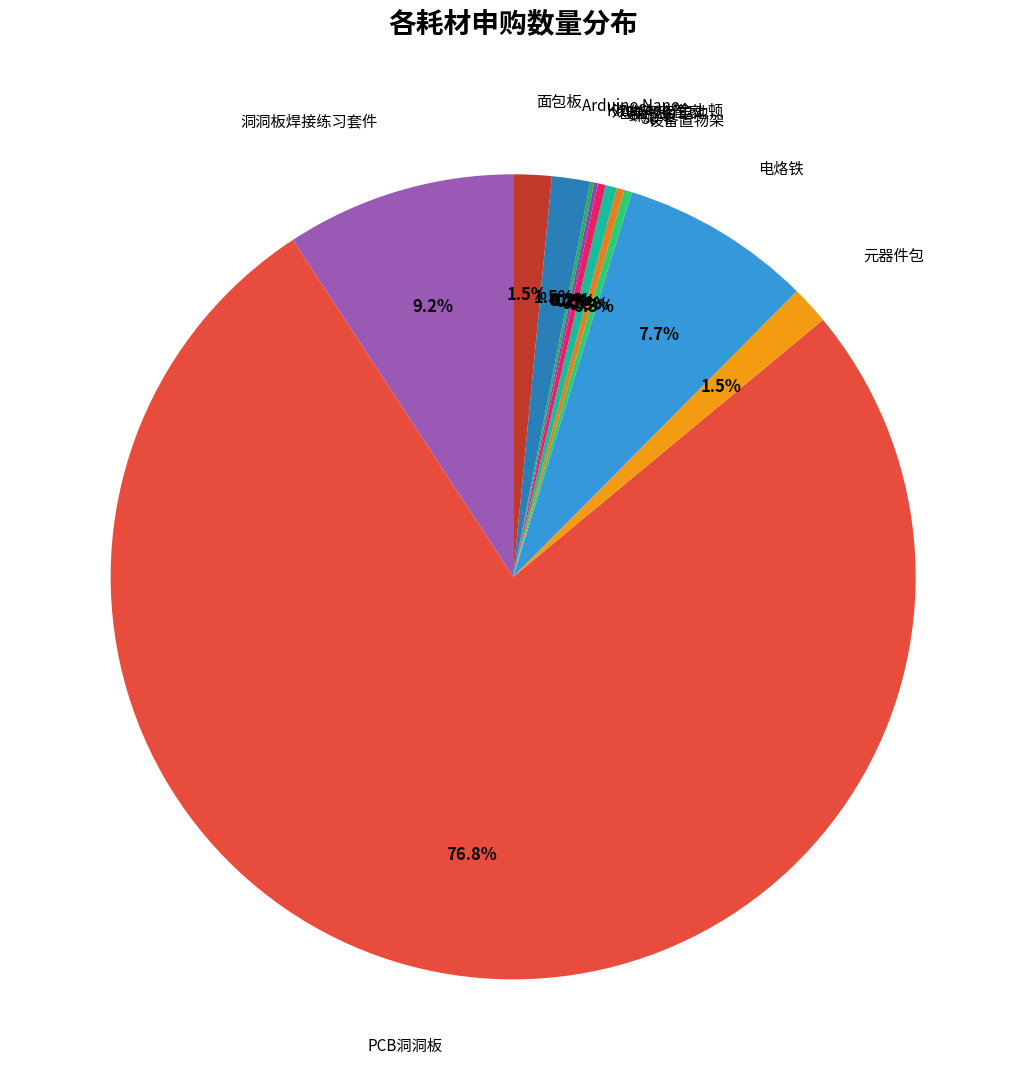

What percentage do 元器件包 and 电烙铁 together represent?

9.2%